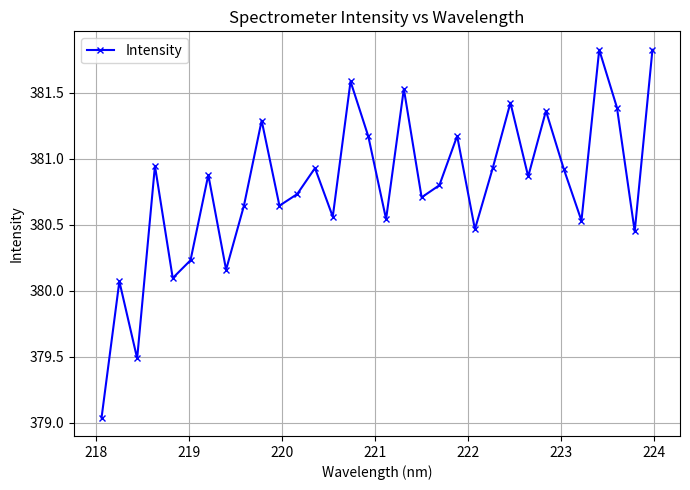

How many points are higher than both their immediate neighbors (excluding endpoints)?

11